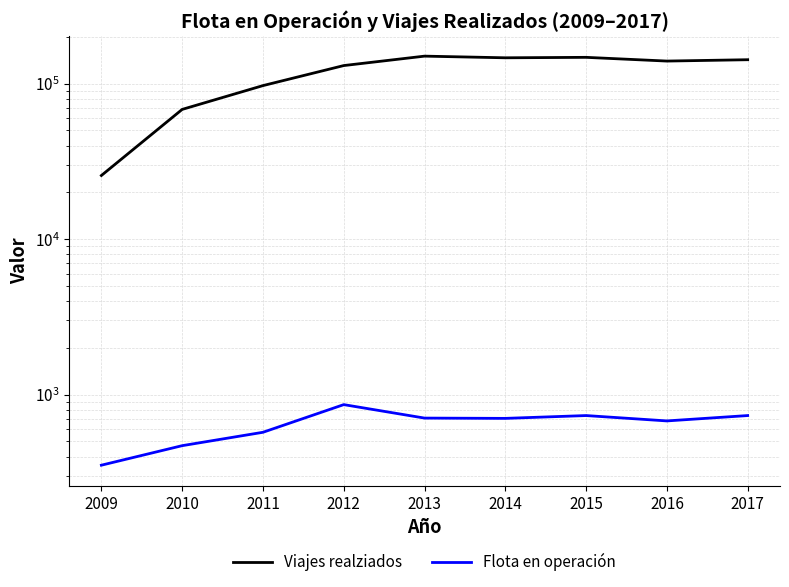

At which category is the sum across all series the highest?

2013